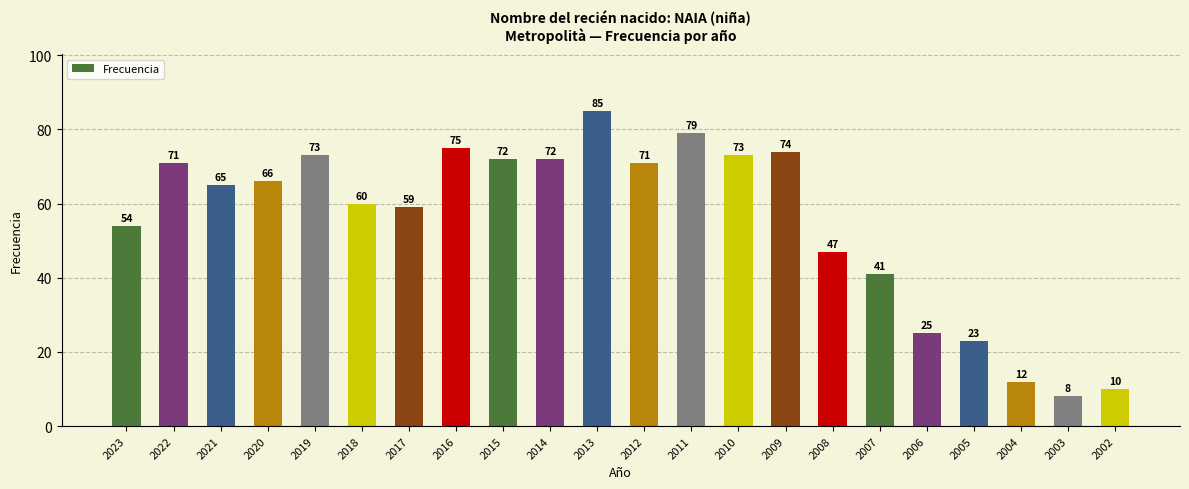

How many categories are shown in the chart?

22